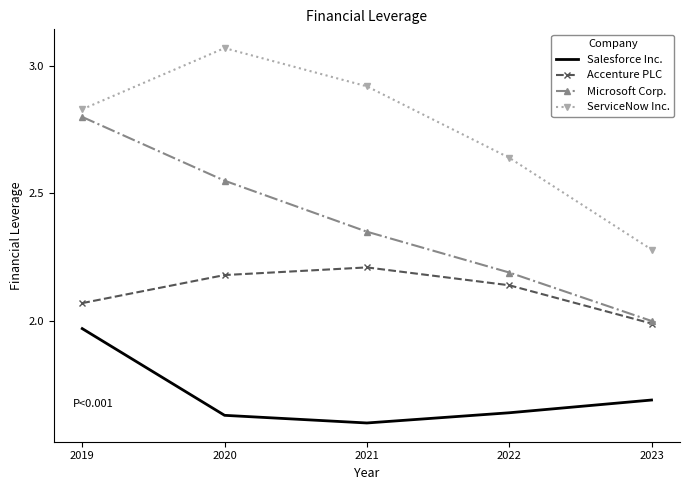

True or false: Salesforce Inc. and ServiceNow Inc. cross at least once.

False